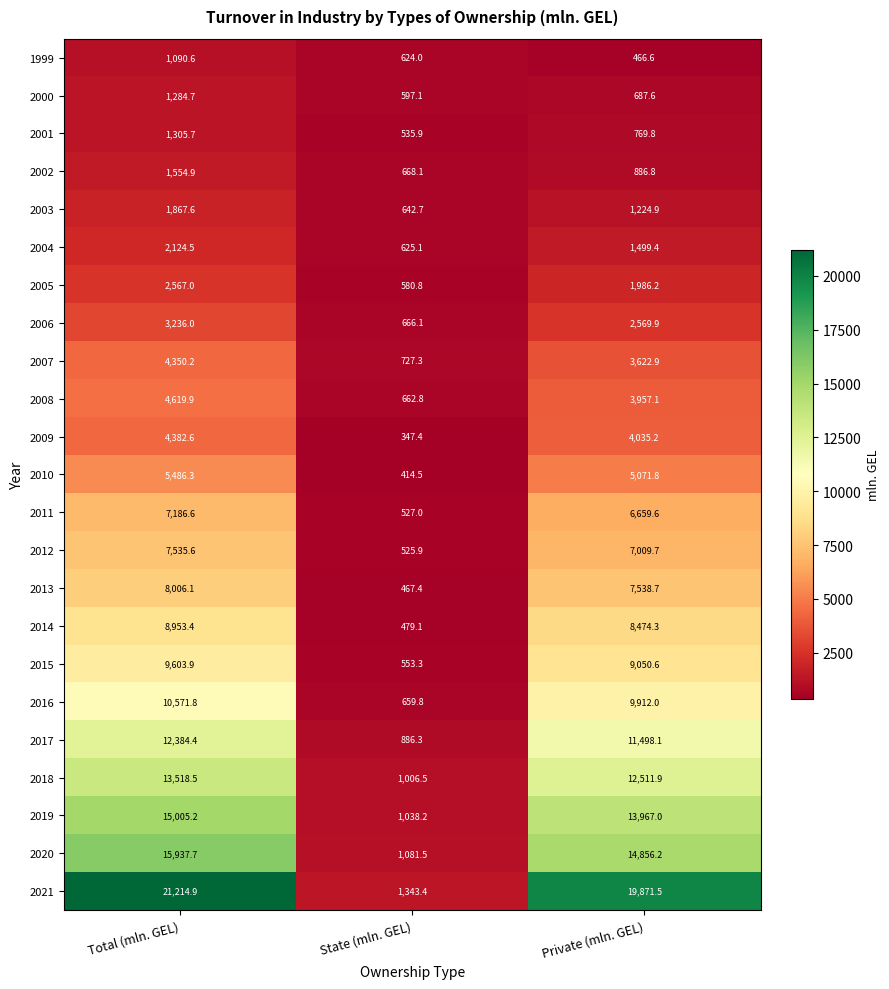

What is the greatest value displayed?

21214.9